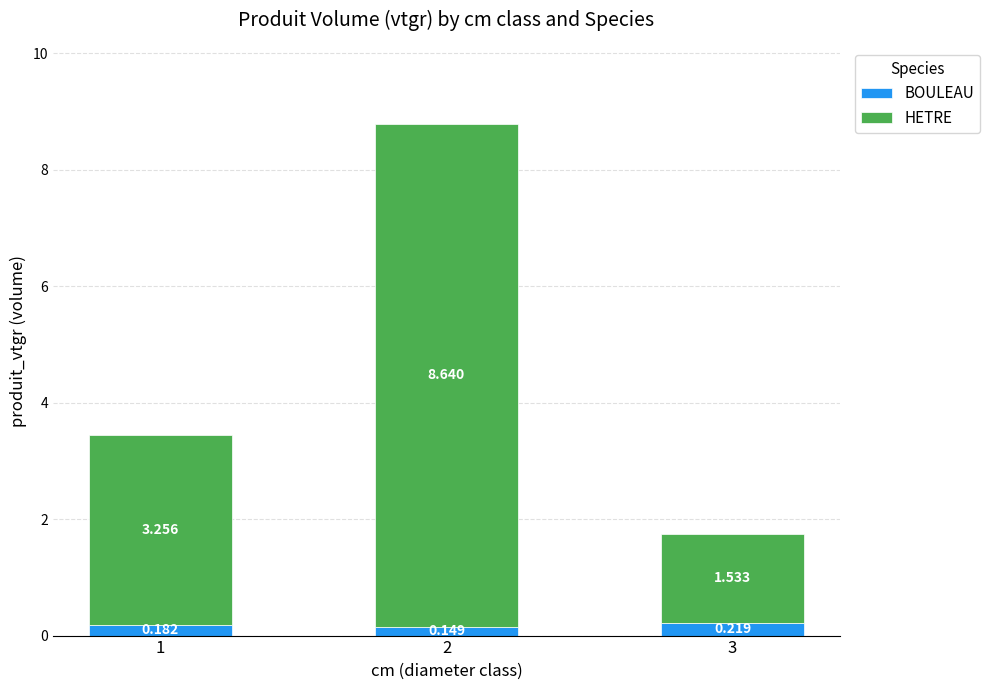

Which series changed the most between 1 and 3?

HETRE